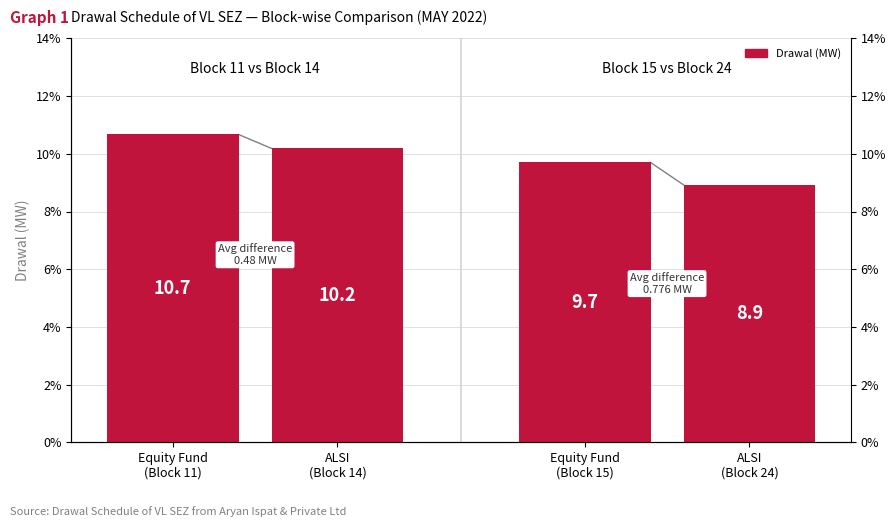

What is the maximum value shown in the chart?

10.7